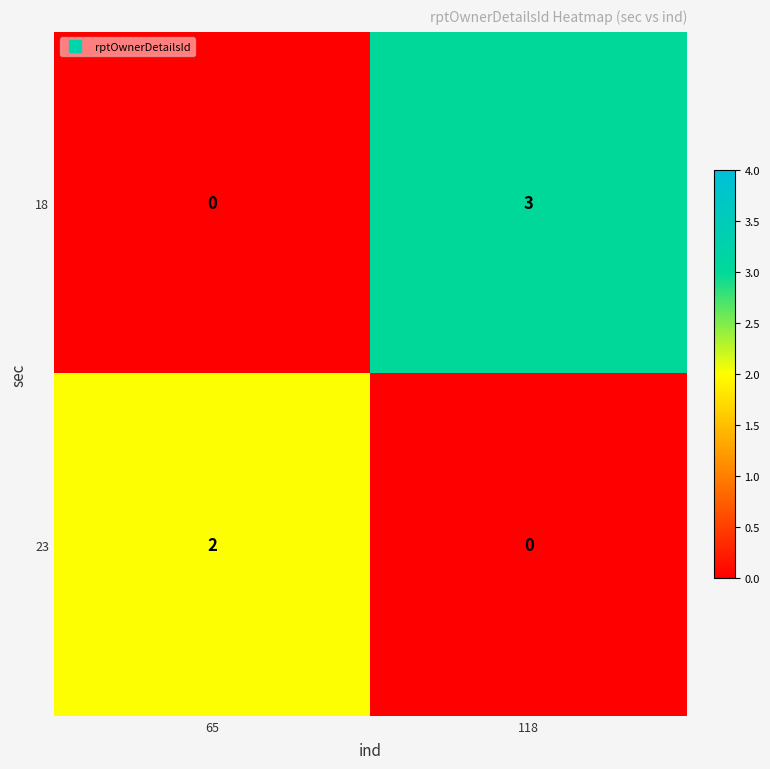

Reading right to left, transcribe all the data shown in this chart.

18: 3	0
23: 0	2